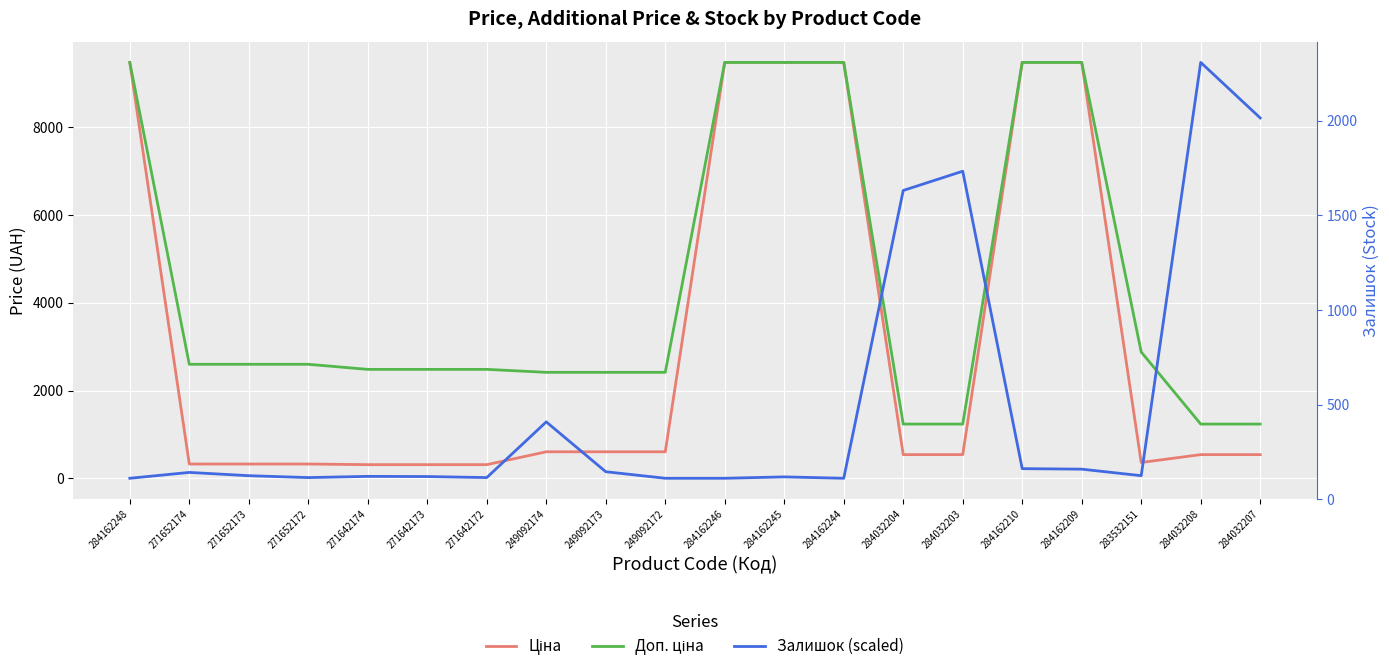

What is the value of the Ціна point at the 5th from the left?

310.3